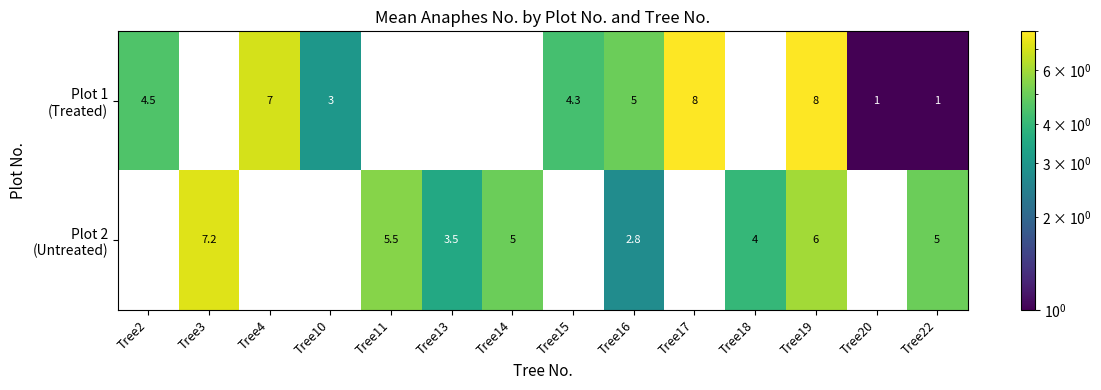

What is the spread (max minus min) of values at Tree17?

8.0